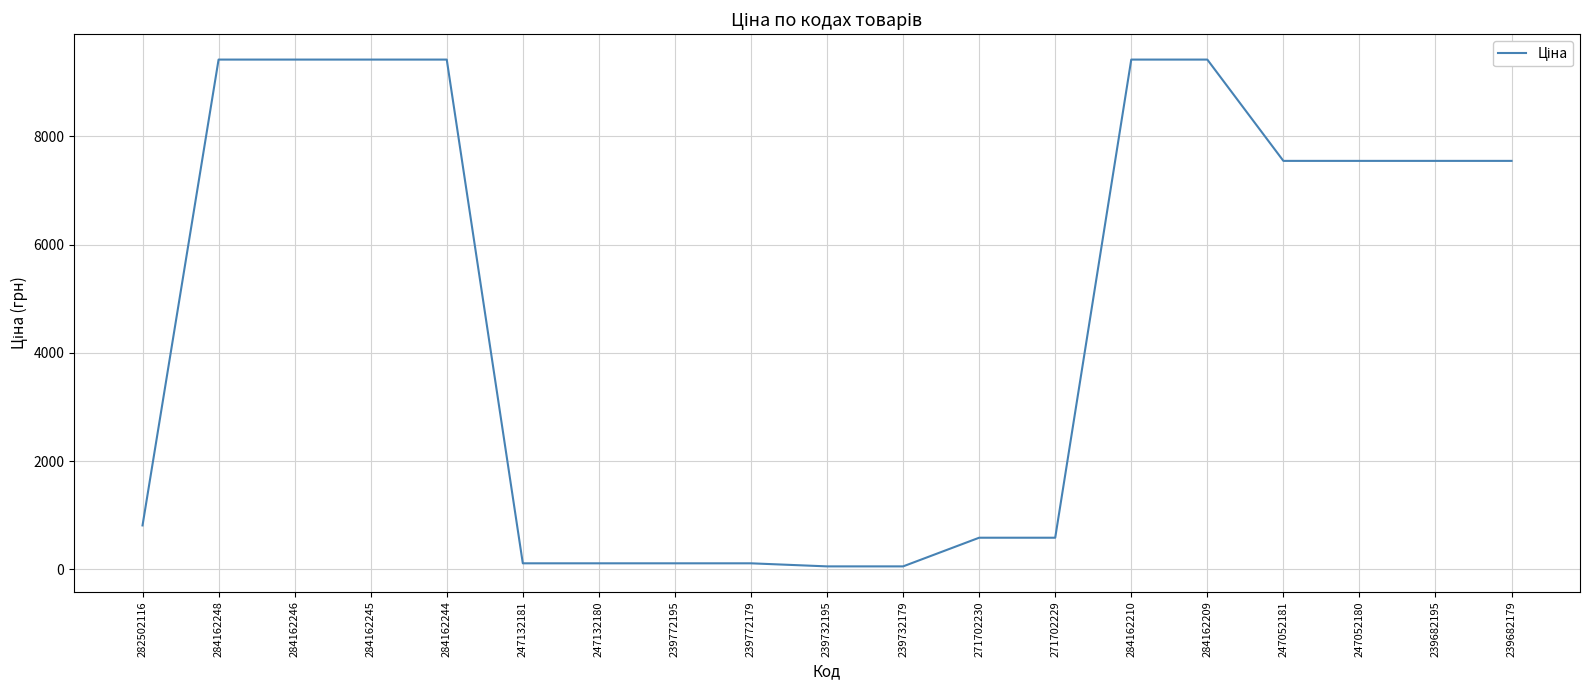

What is the approximate value at 282502116?

813.0